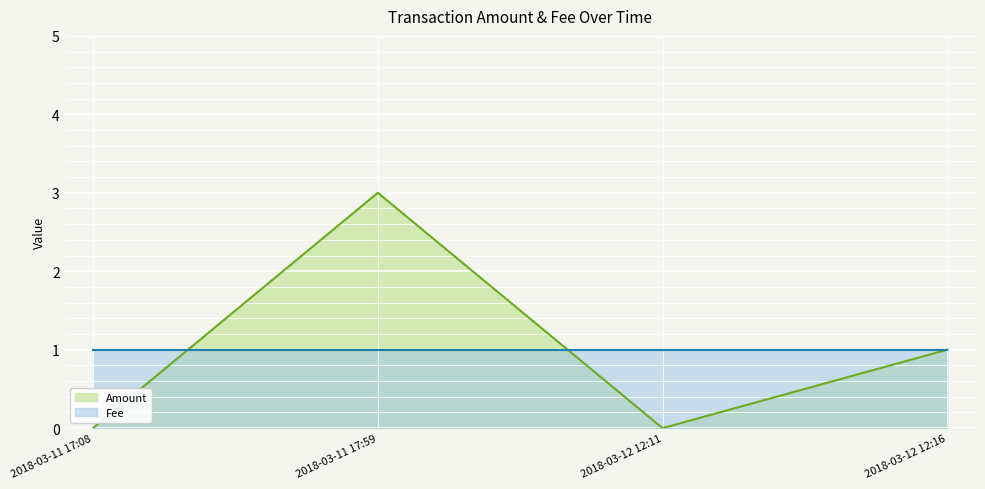

True or false: Fee has a value of 1 at 2018-03-12 12:16.

True